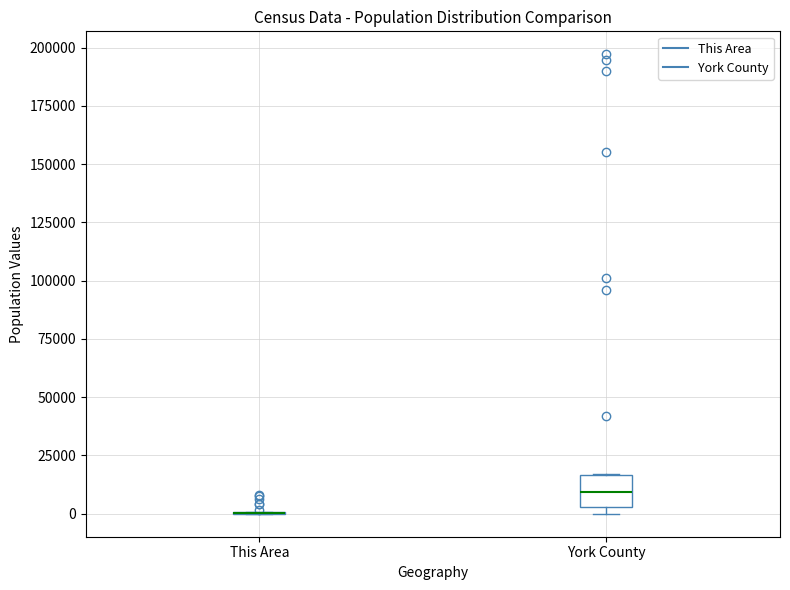

Where does the median line of the box for York County sit on the y-axis? The values are not printed on the chart, so give them approximately, as read against the axis.

10000